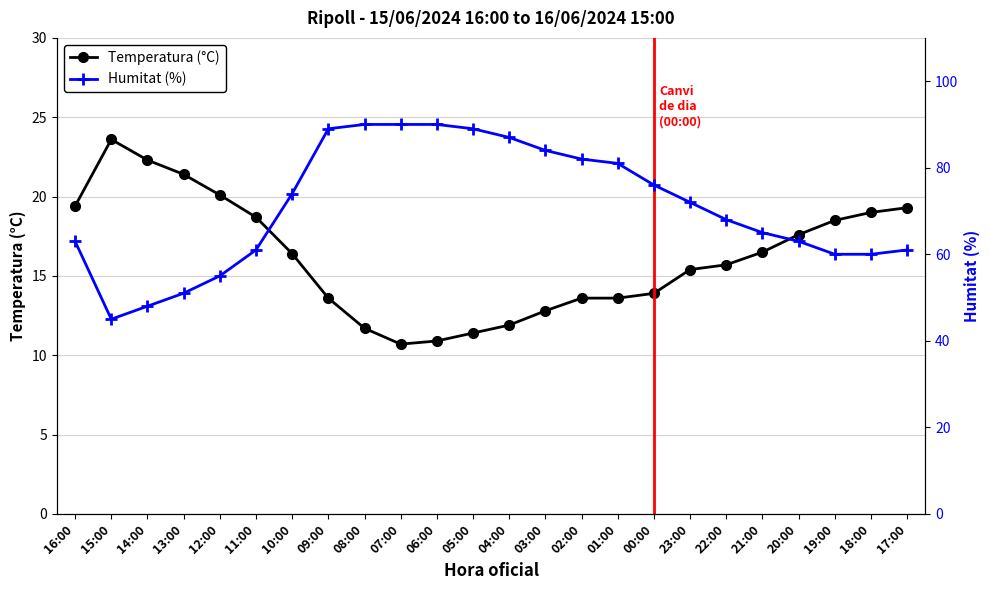

At which label does Temperatura (°C) first exceed 16?

16:00